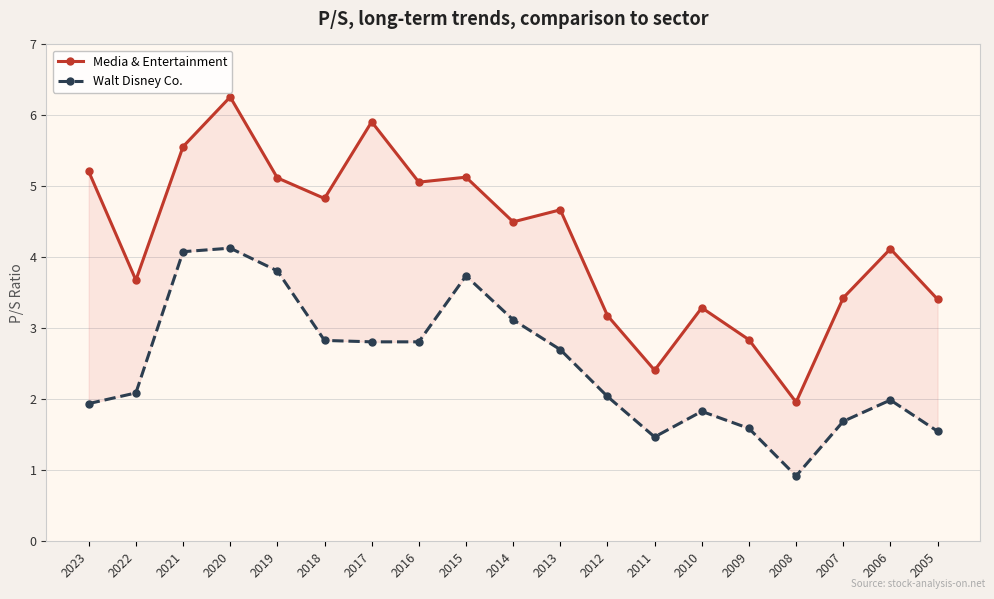

How many data points in Walt Disney Co. are above 2?

11